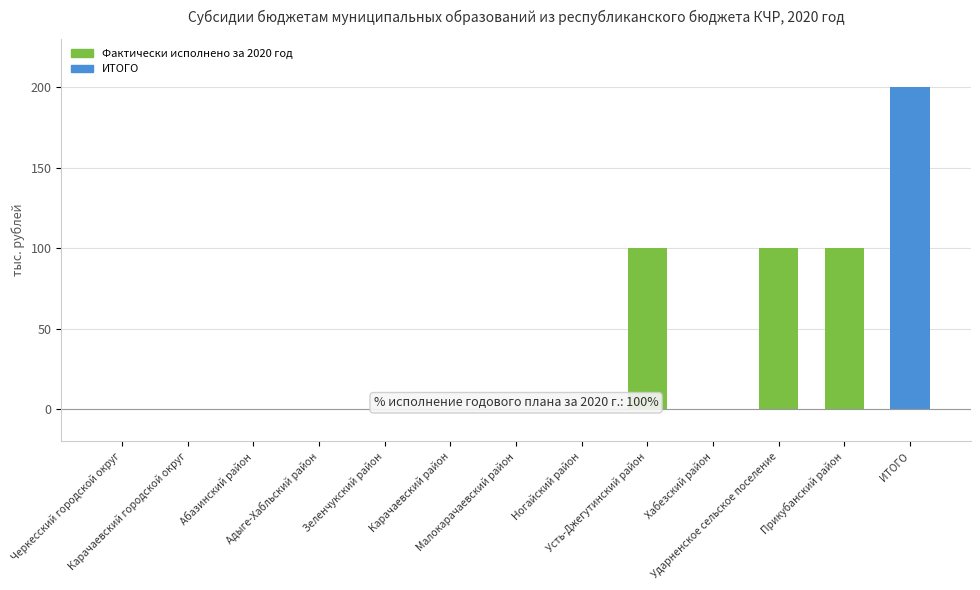

At which category does the chart reach its peak across all series?

ИТОГО